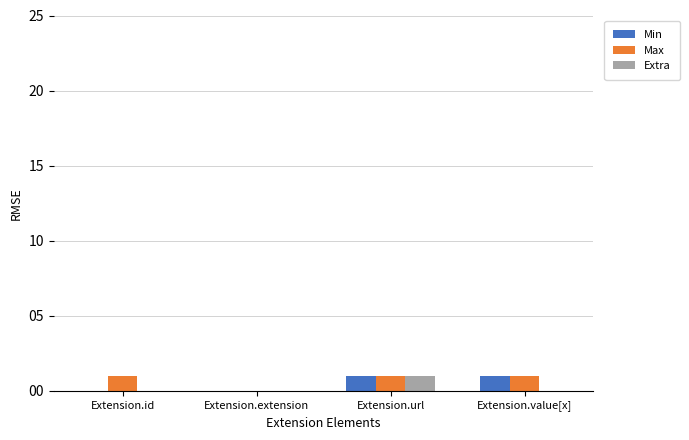

Is the value of Extra at Extension.value[x] greater than the value of Min at Extension.url?

No